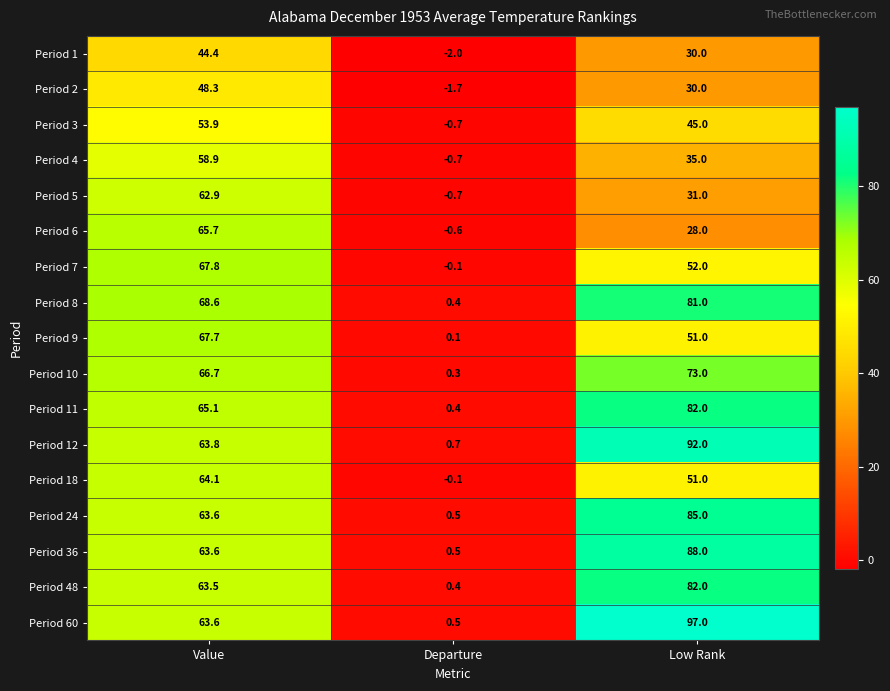

What is the spread (max minus min) of values at Departure?

2.7